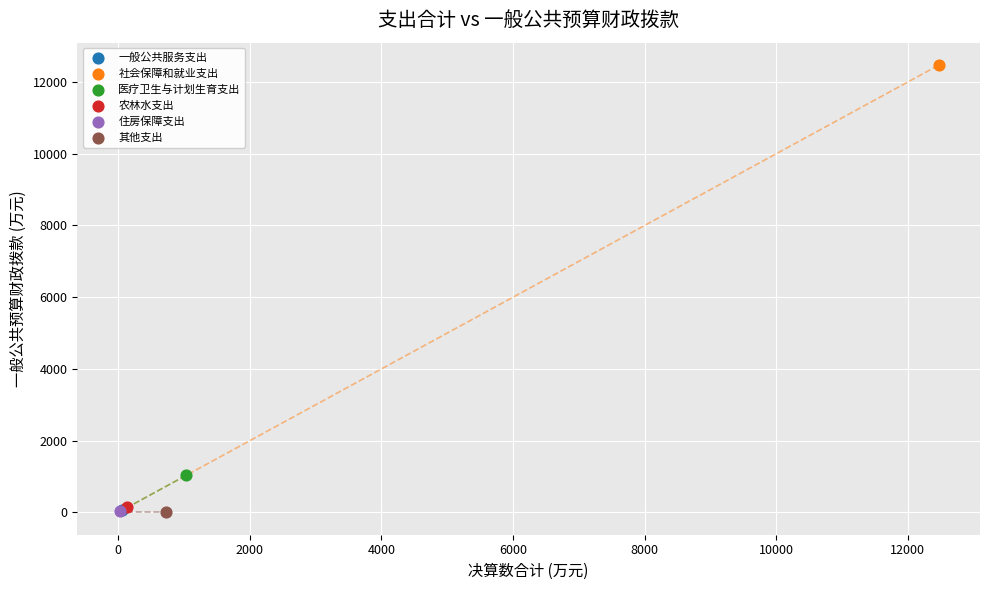

What are all the series names shown in the legend?

一般公共服务支出, 社会保障和就业支出, 医疗卫生与计划生育支出, 农林水支出, 住房保障支出, 其他支出